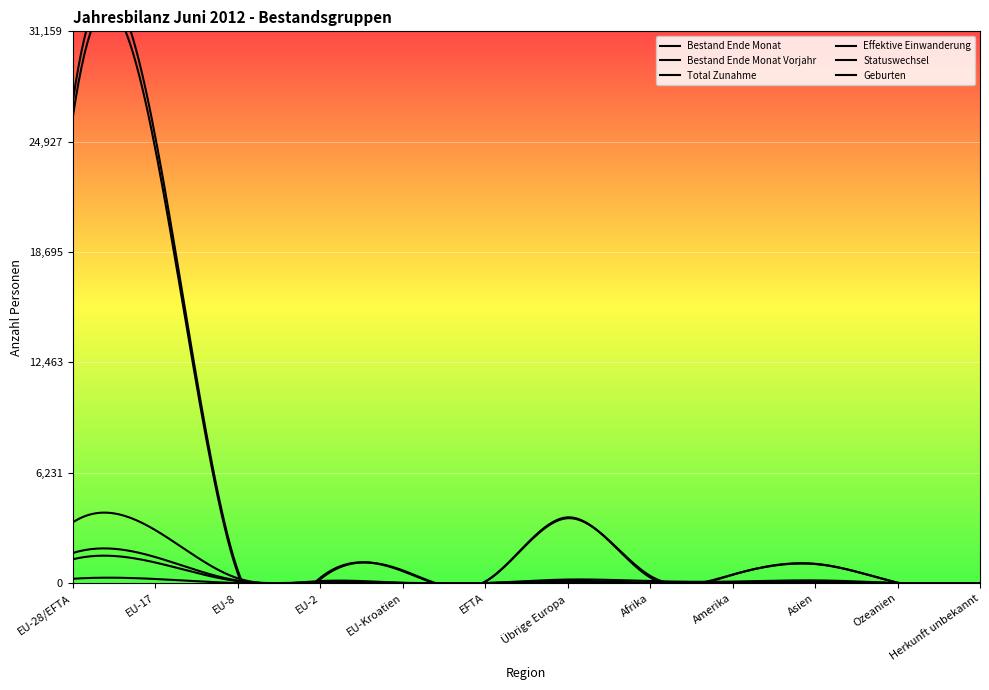

Where is Statuswechsel nearest to the value 849?

EU-17